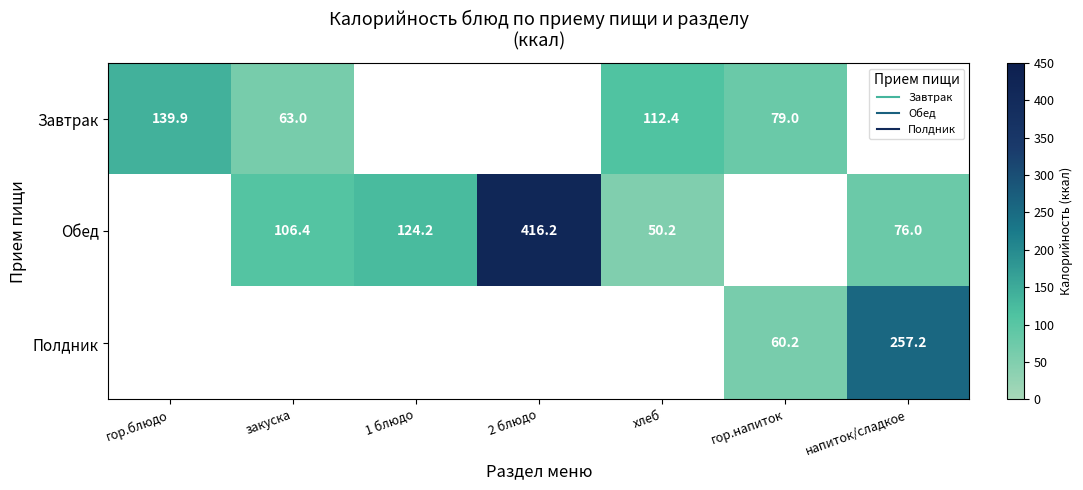

At which category is the sum across all series the highest?

2 блюдо